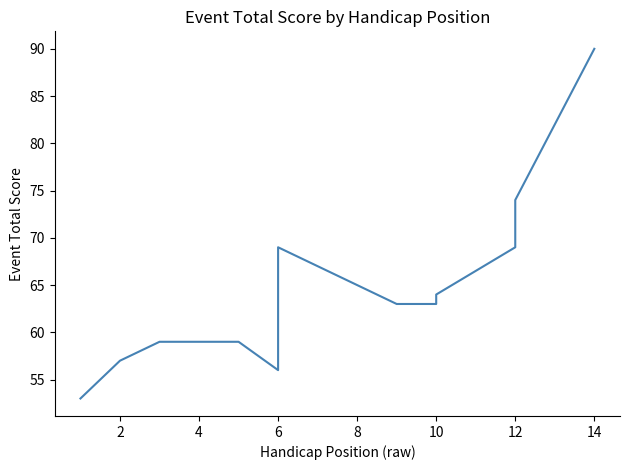

How many interior local valleys (lower than both neighbors) does the data have?

1